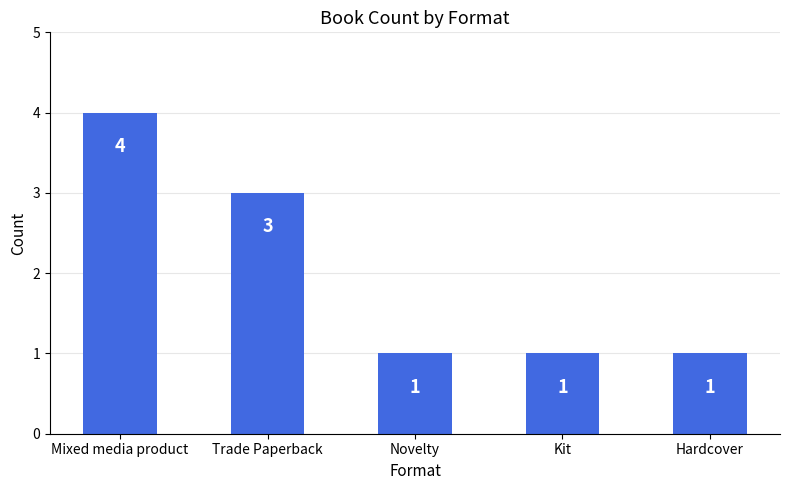

What is the average value?

2